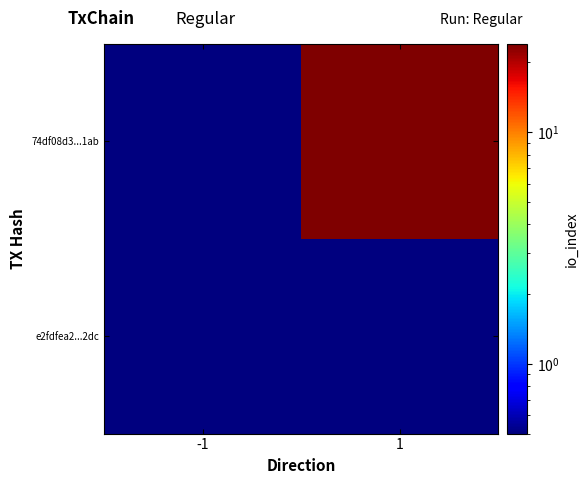

Which series has the largest total across all categories?

74df08d3...1ab